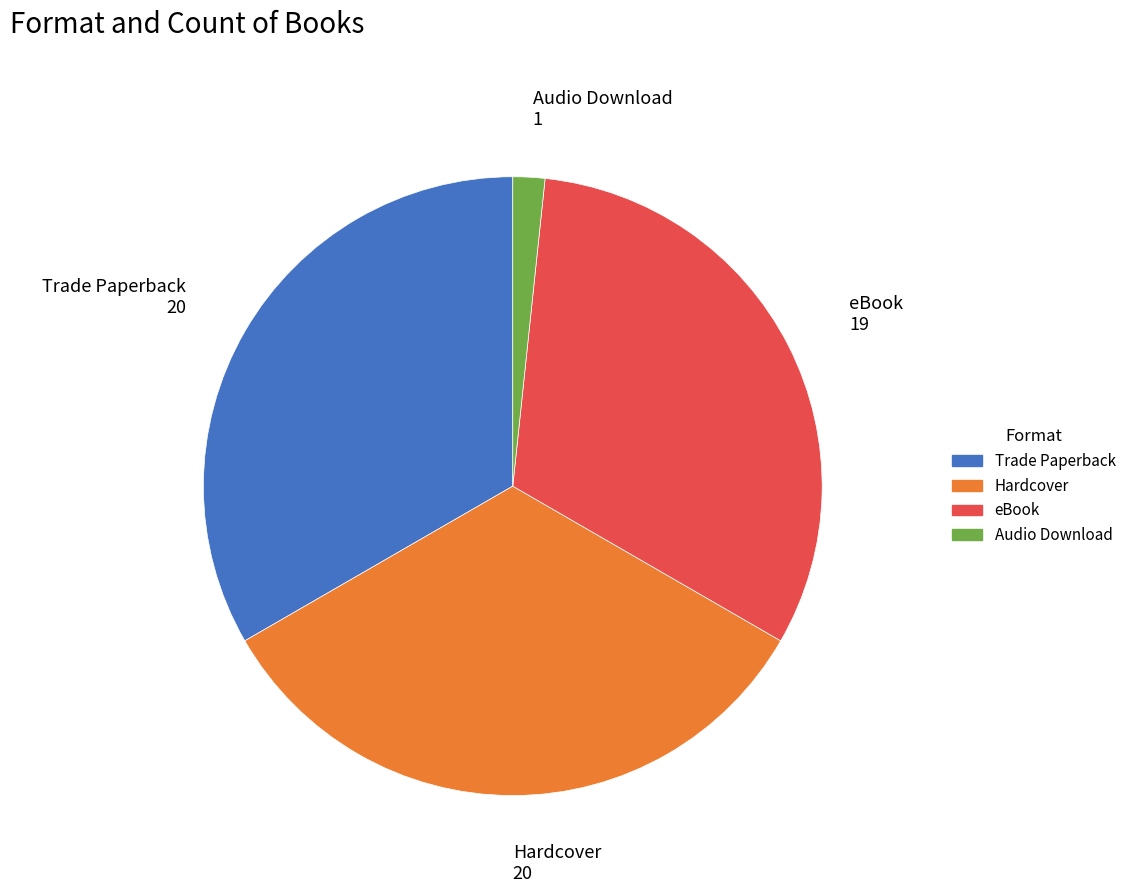

Is the sum of Hardcover and Audio Download greater than half?

No